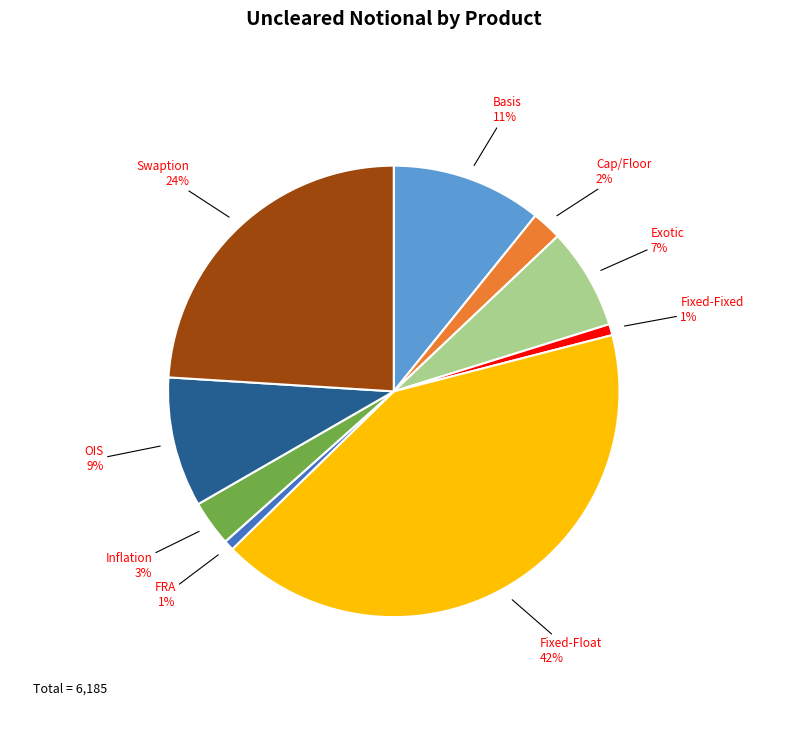

To the nearest percent, what is the difference between the largest and smallest slice percentages?

41%